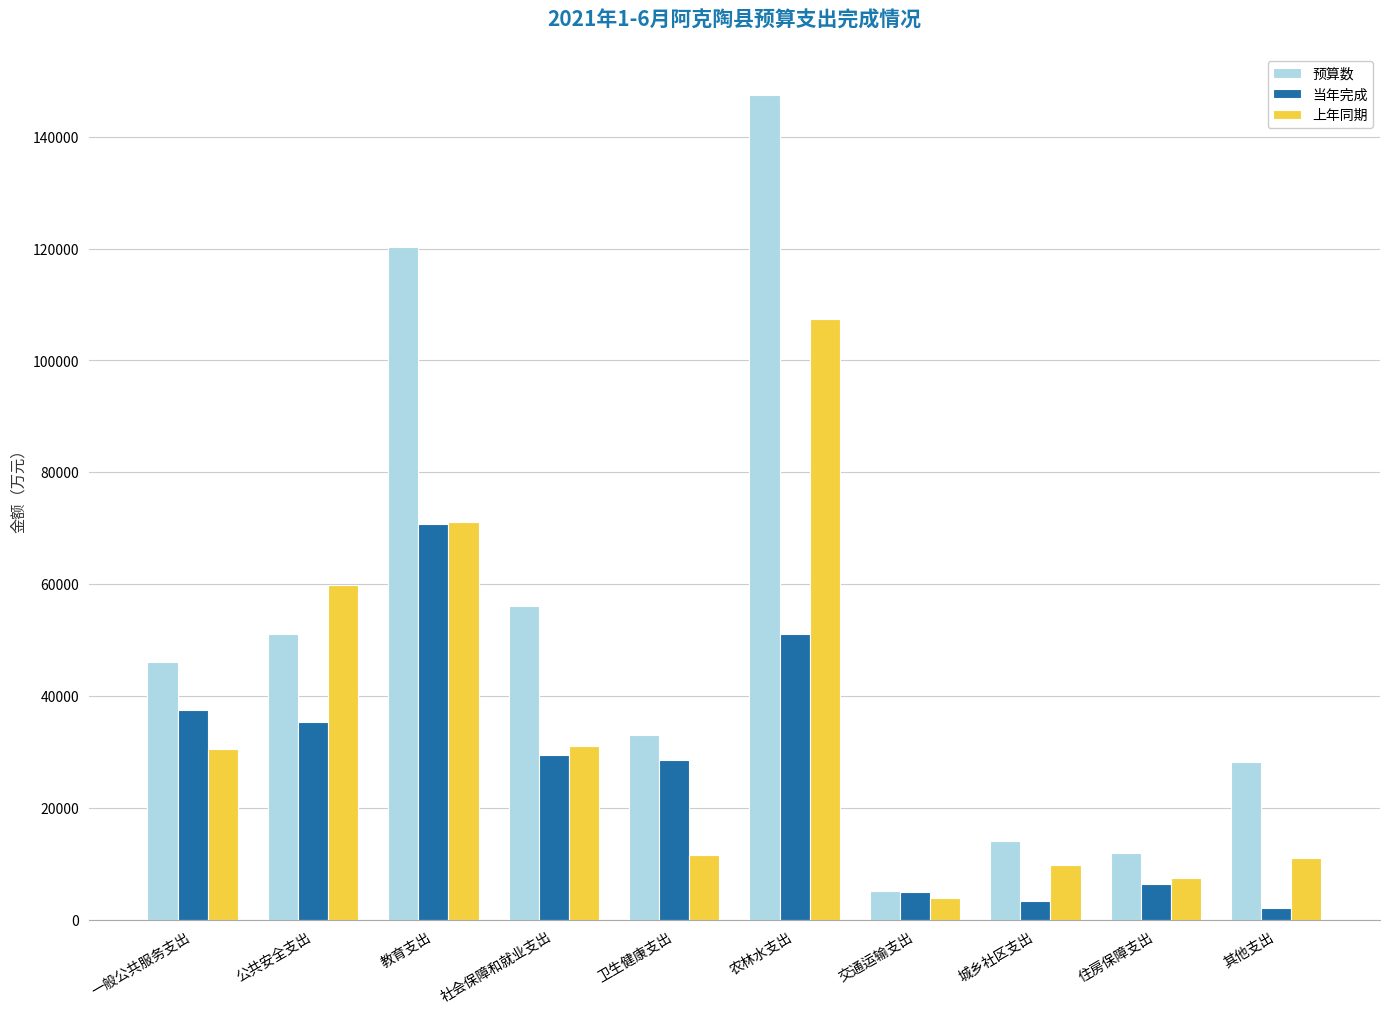

What is the average value of the 上年同期 series?

34352